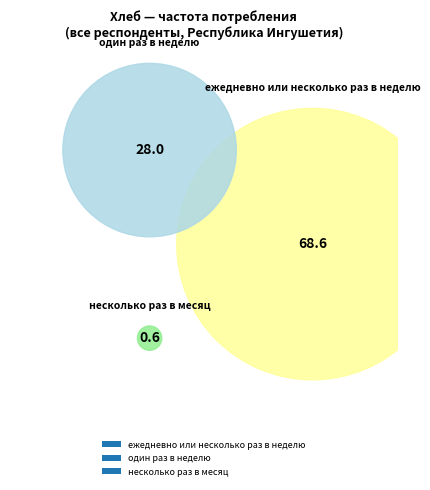

Is it true that несколько раз в месяц is 9% of the pie?

False